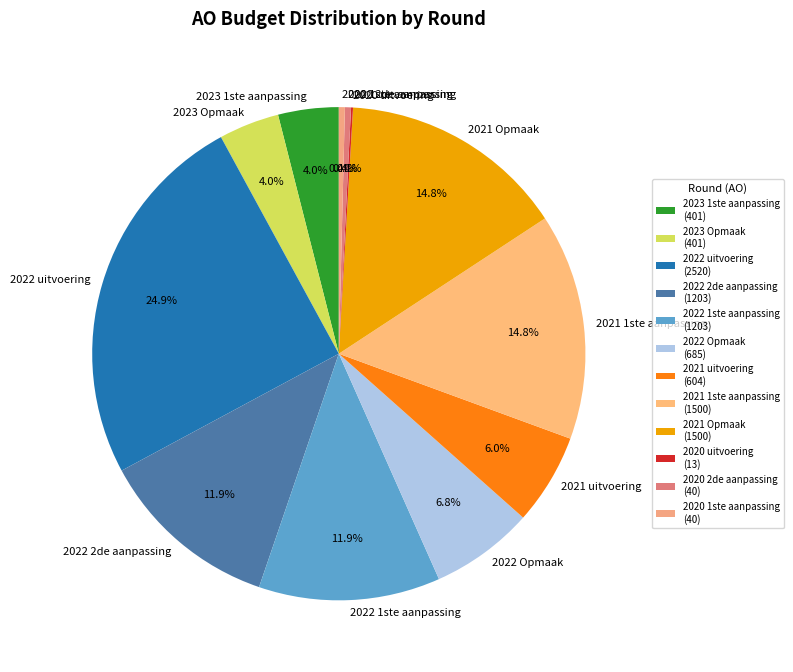

Between 2021 uitvoering and 2021 Opmaak, which is larger?

2021 Opmaak